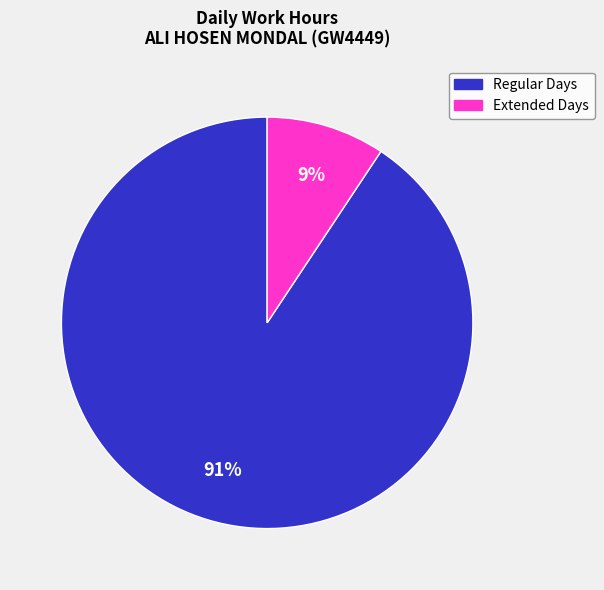

Does any single category account for the majority?

Yes